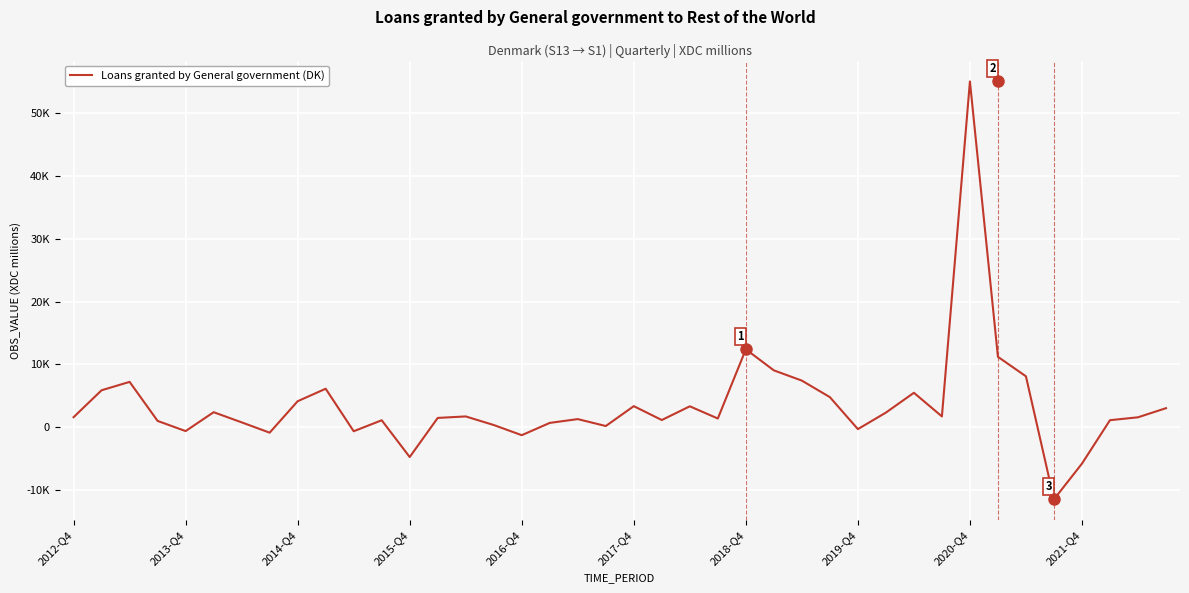

How many points are lower than both their immediate neighbors (excluding endpoints)?

11